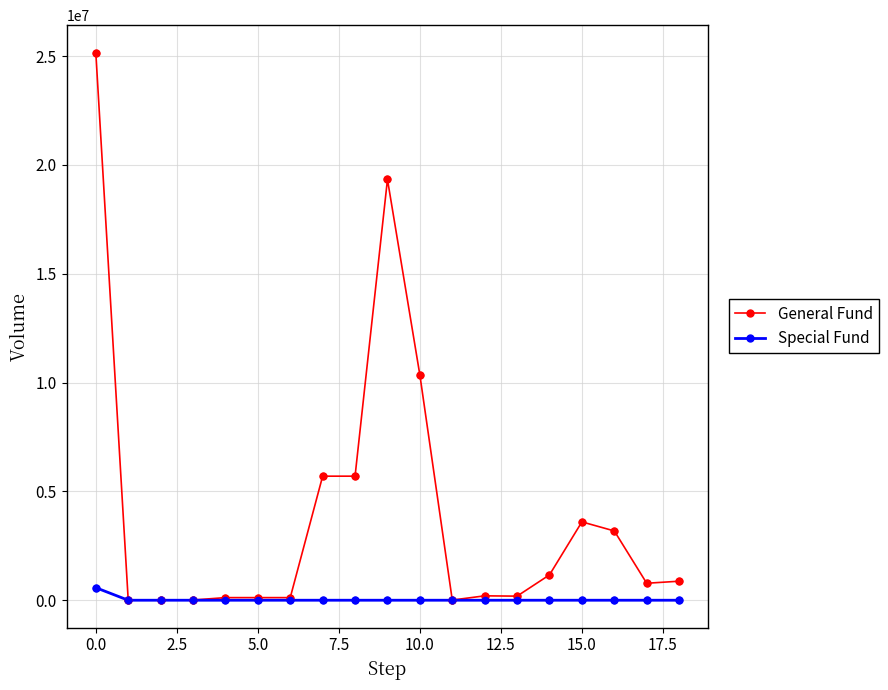

What are all the series names shown in the legend?

General Fund, Special Fund